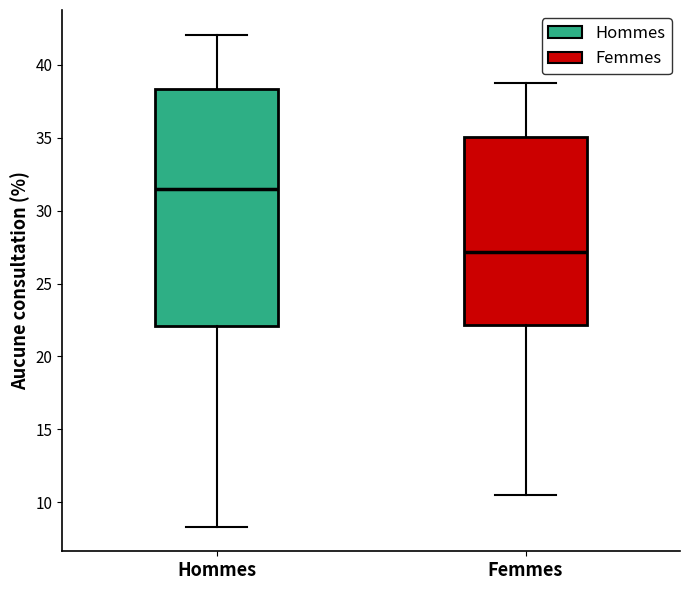

Where is the lower edge of the box for Hommes on the y-axis? The values are not printed on the chart, so give them approximately, as read against the axis.

22.0